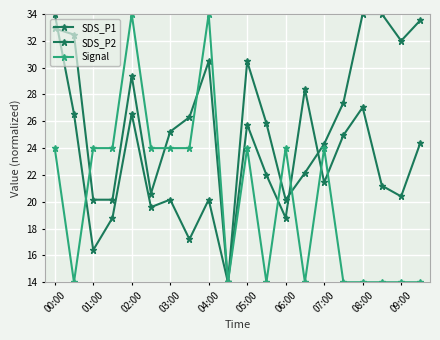

Is this an area chart (filled region under the line)?

No